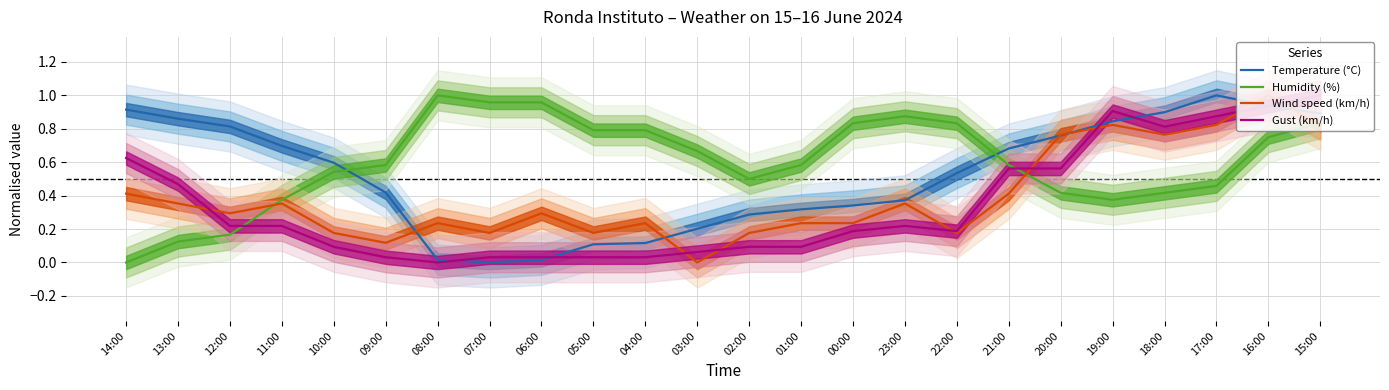

At 15:00, list the series in order from smallest to largest.

Wind speed (km/h) (centre), Humidity (%) (centre), Temperature (°C) (centre), Gust (km/h) (centre)